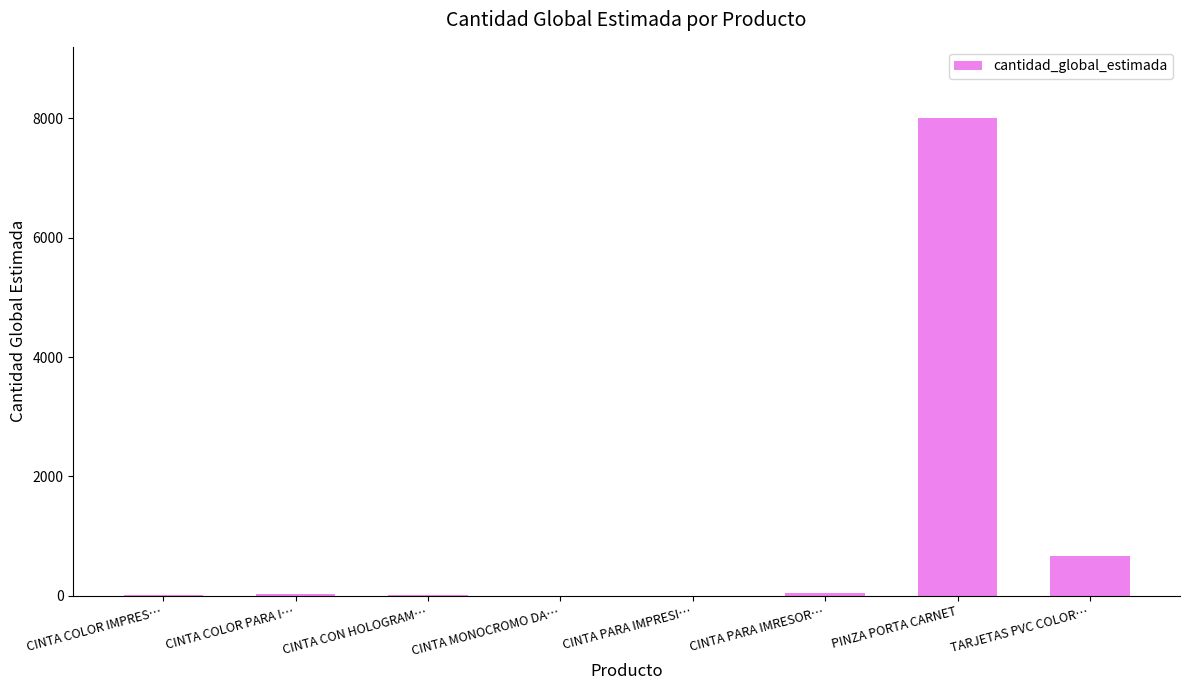

What is the average value?

1099